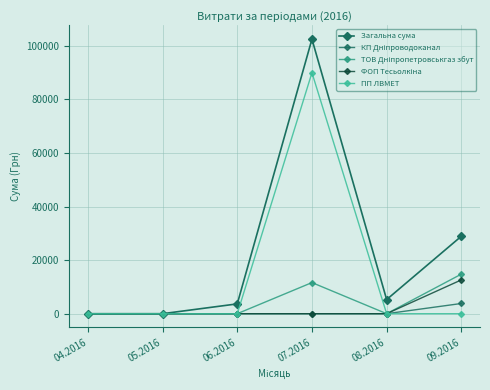

What is the total value across all series at 06.2016?

3665.0